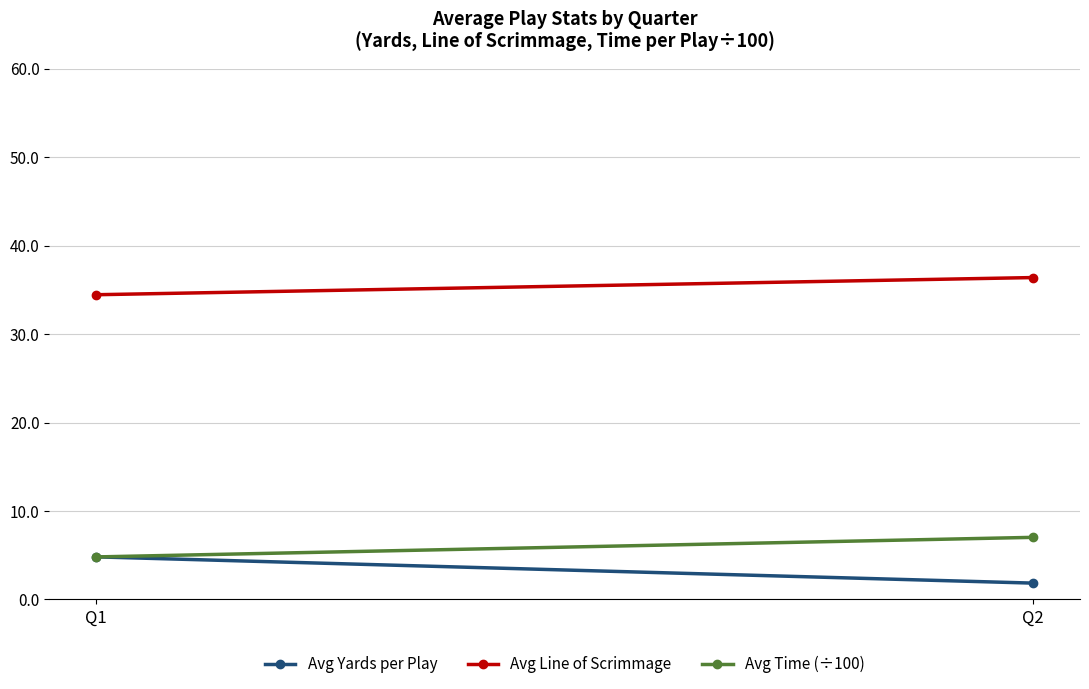

What is the average value of the Avg Time (÷100) series?

5.9